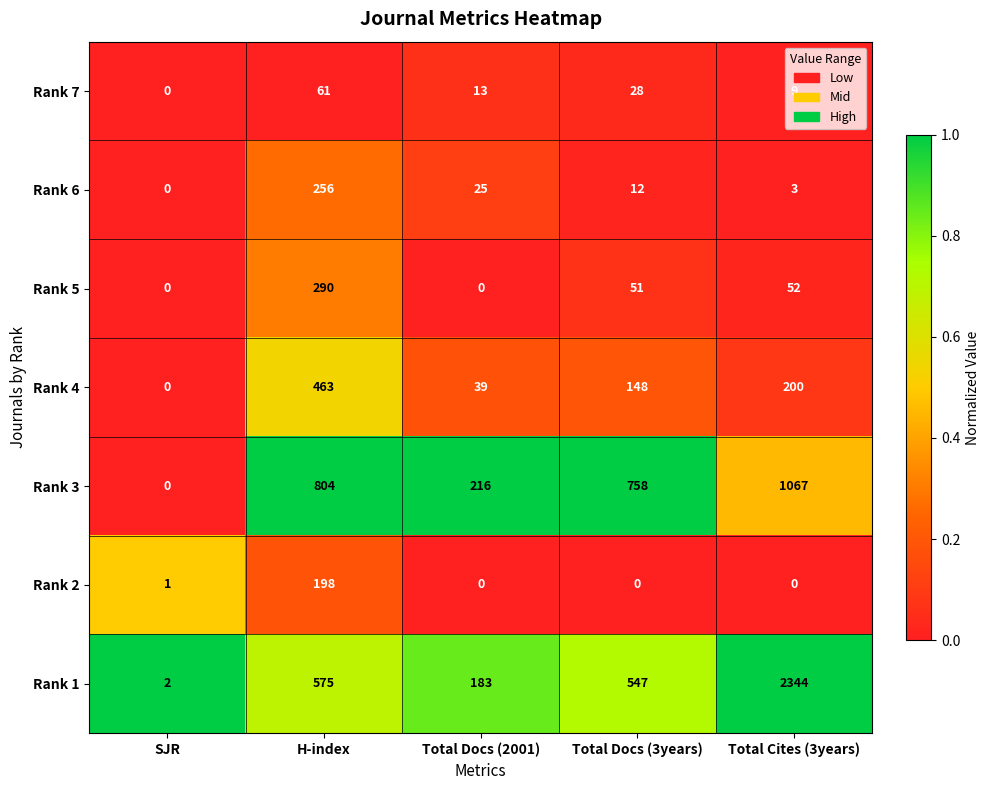

Is it true that Rank 1 equals 183 at Total Docs (2001)?

True